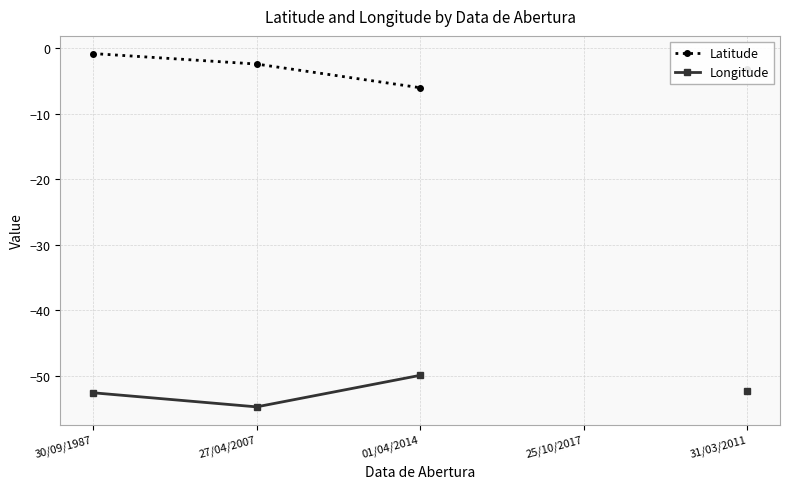

How many values in the Latitude series exceed -3?

2